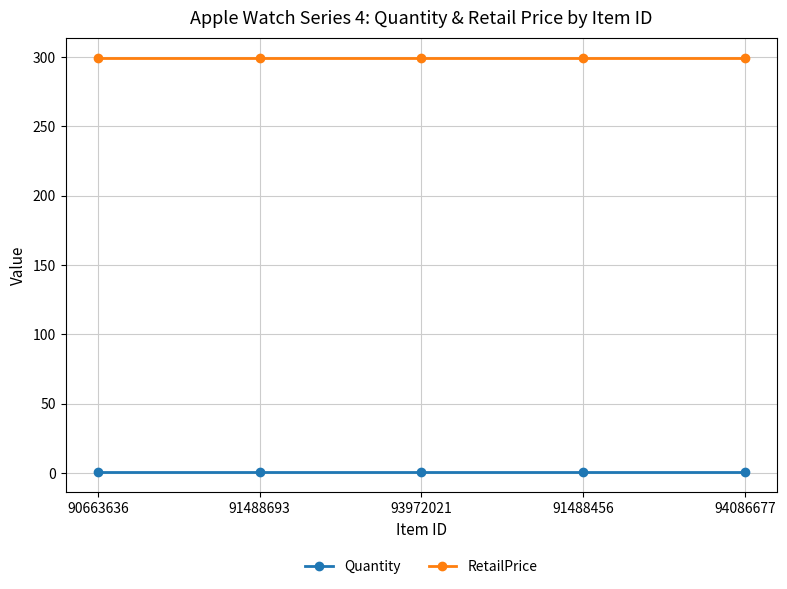

What is the total value across all series at 91488693?

300